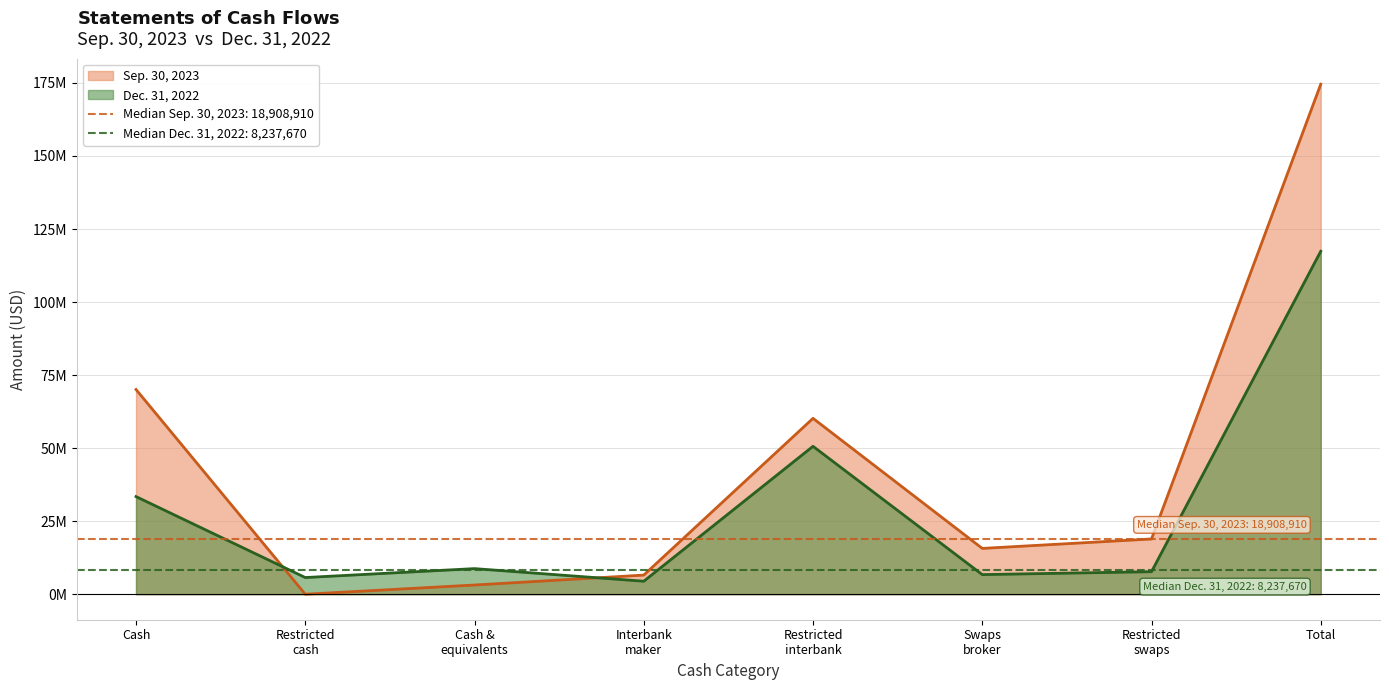

The Sep. 30, 2023 series shows 21634346 at Swaps broker. True or false?

False